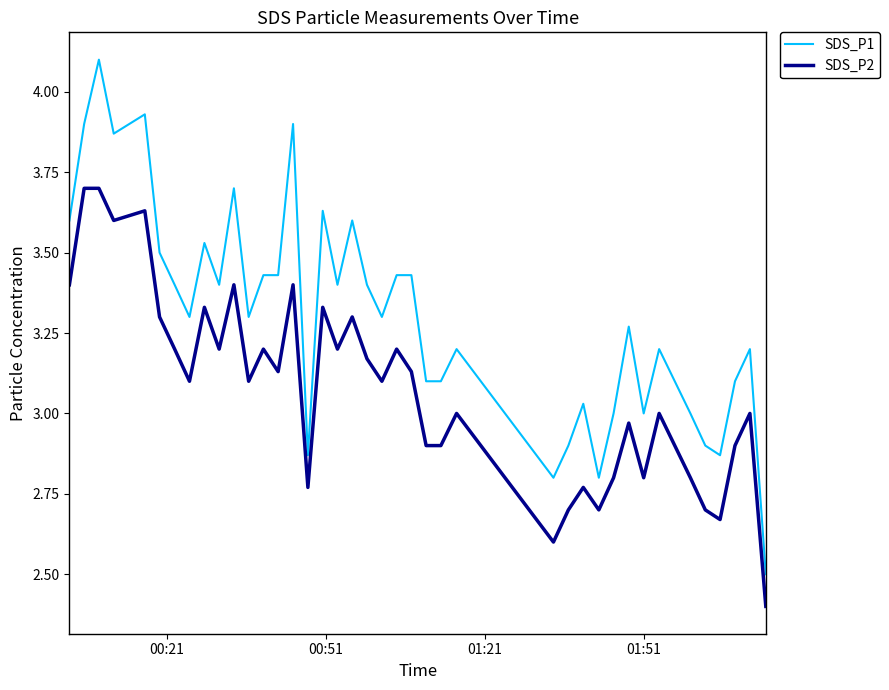

What are all the series names shown in the legend?

SDS_P1, SDS_P2